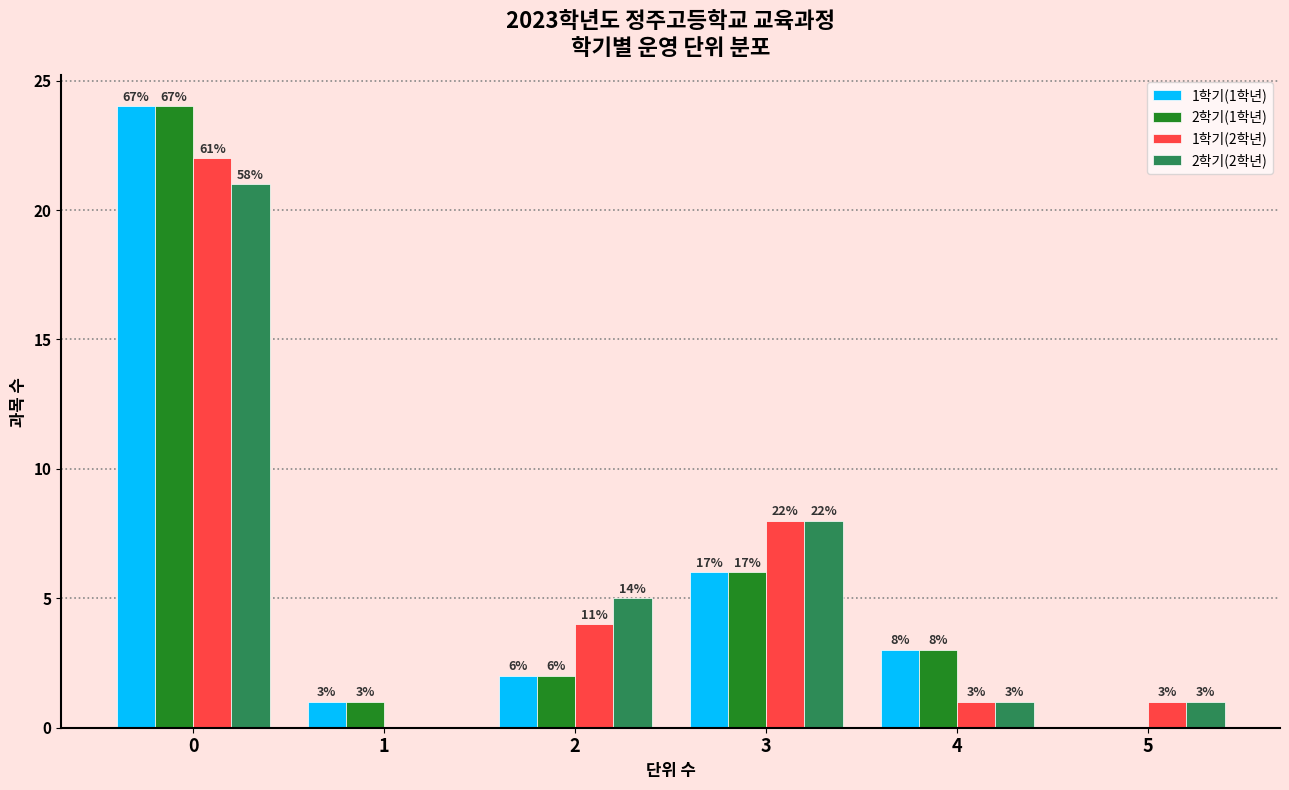

Reading left to right, transcribe all the data shown in this chart.

1학기(1학년): 0=24	1=1	2=2	3=6	4=3	5=0
2학기(1학년): 0=24	1=1	2=2	3=6	4=3	5=0
1학기(2학년): 0=22	1=0	2=4	3=8	4=1	5=1
2학기(2학년): 0=21	1=0	2=5	3=8	4=1	5=1